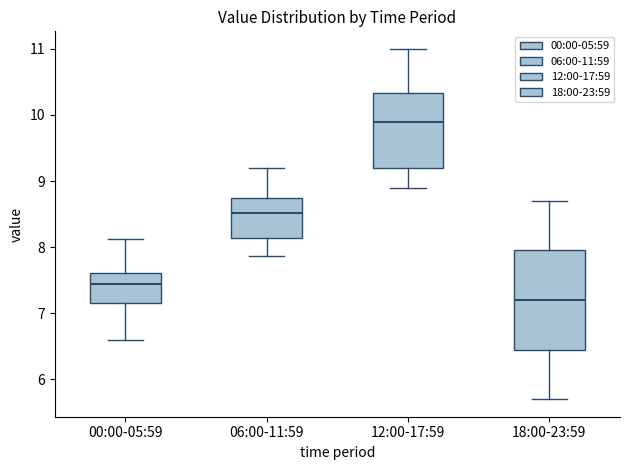

Reading left to right, transcribe this box plot: for each box, give where its median line is, the range the box spans, and where its two whiskers end, as read against the y-axis. The values are not printed on the chart, so give them approximately, as read against the axis.

00:00-05:59: median 7.5, box 7.2 to 7.6, whiskers 6.6 to 8.1
06:00-11:59: median 8.5, box 8.1 to 8.8, whiskers 7.9 to 9.2
12:00-17:59: median 9.9, box 9.2 to 10.3, whiskers 8.9 to 11.0
18:00-23:59: median 7.2, box 6.5 to 8.0, whiskers 5.7 to 8.7